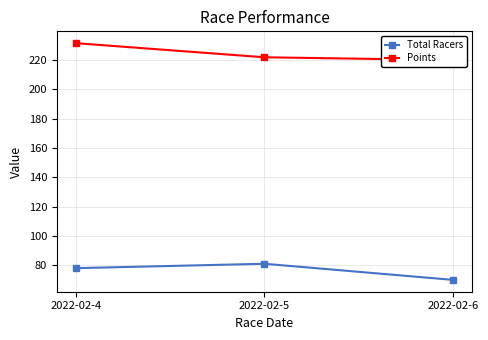

What is the sum of the Total Racers values at 2022-02-4 and 2022-02-6?

148